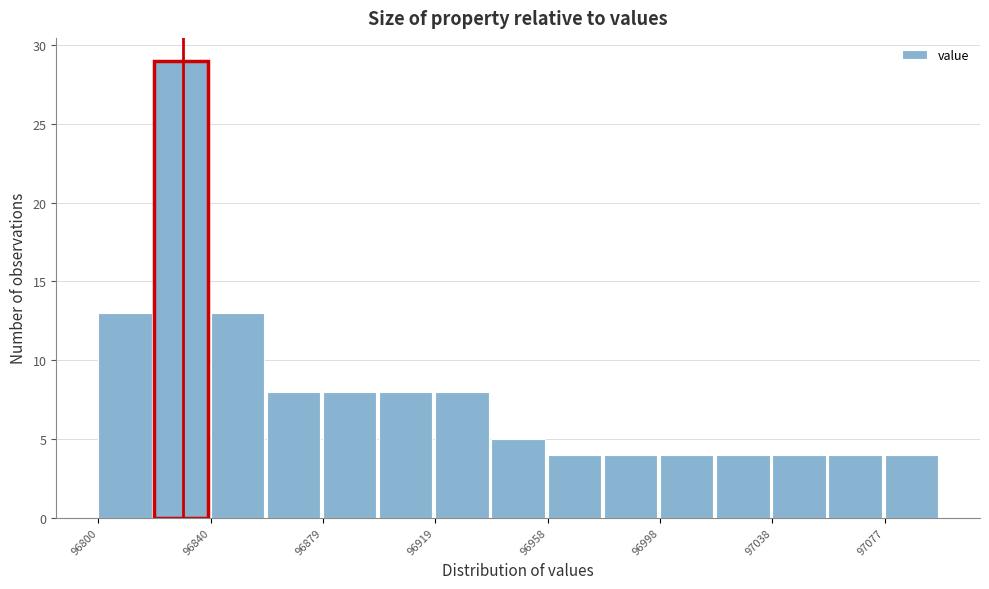

Around what value on the x-axis is the tallest bar? Give the approximate position of its centre, as read against the axis.

96830